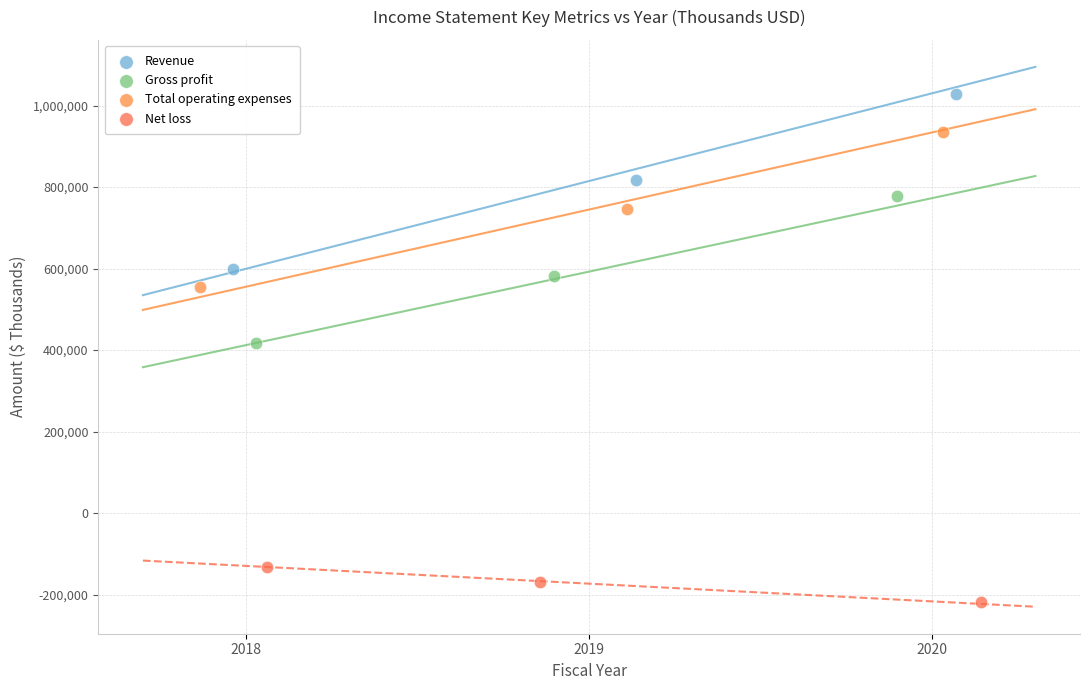

Which series has the widest spread of Y values?

Revenue